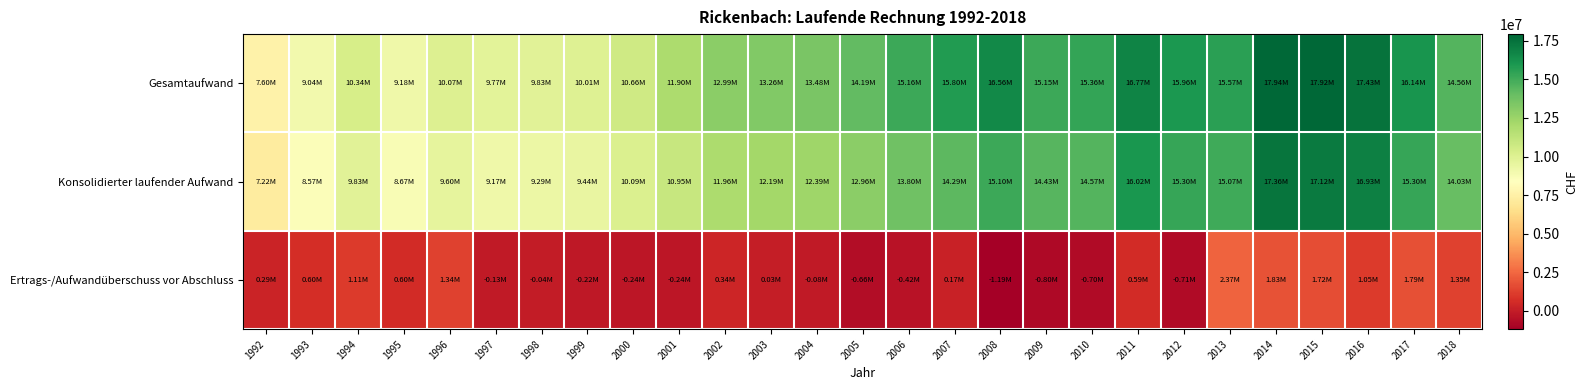

Reading left to right, extract all data points from this chart.

Gesamtaufwand: 1992=7598539	1993=9037465	1994=10343479	1995=9182163	1996=10072210	1997=9772730	1998=9829801	1999=10009499	2000=10659382	2001=11902039	2002=12990655	2003=13264790	2004=13482500	2005=14189989	2006=15156545	2007=15800136	2008=16561394	2009=15154292	2010=15361840	2011=16773107	2012=15964568	2013=15570839	2014=17936754	2015=17916231	2016=17426845	2017=16136271	2018=14555675
Konsolidierter laufender Aufwand: 1992=7223977	1993=8569578	1994=9832735	1995=8673624	1996=9595866	1997=9170574	1998=9291793	1999=9436082	2000=10093160	2001=10952353	2002=11956581	2003=12191493	2004=12393891	2005=12962605	2006=13801899	2007=14288933	2008=15099353	2009=14433722	2010=14567760	2011=16024426	2012=15298360	2013=15066458	2014=17356843	2015=17121095	2016=16928408	2017=15300484	2018=14025071
Ertrags-/Aufwandüberschuss vor Abschluss: 1992=288525	1993=604545	1994=1114790	1995=602425	1996=1343281	1997=-127874	1998=-44555	1999=-215610	2000=-240159	2001=-237488	2002=339612	2003=26322	2004=-77601	2005=-664148	2006=-424378	2007=170070	2008=-1190166	2009=-795993	2010=-703188	2011=591346	2012=-705698	2013=2368423	2014=1829986	2015=1716816	2016=1052610	2017=1790801	2018=1350122